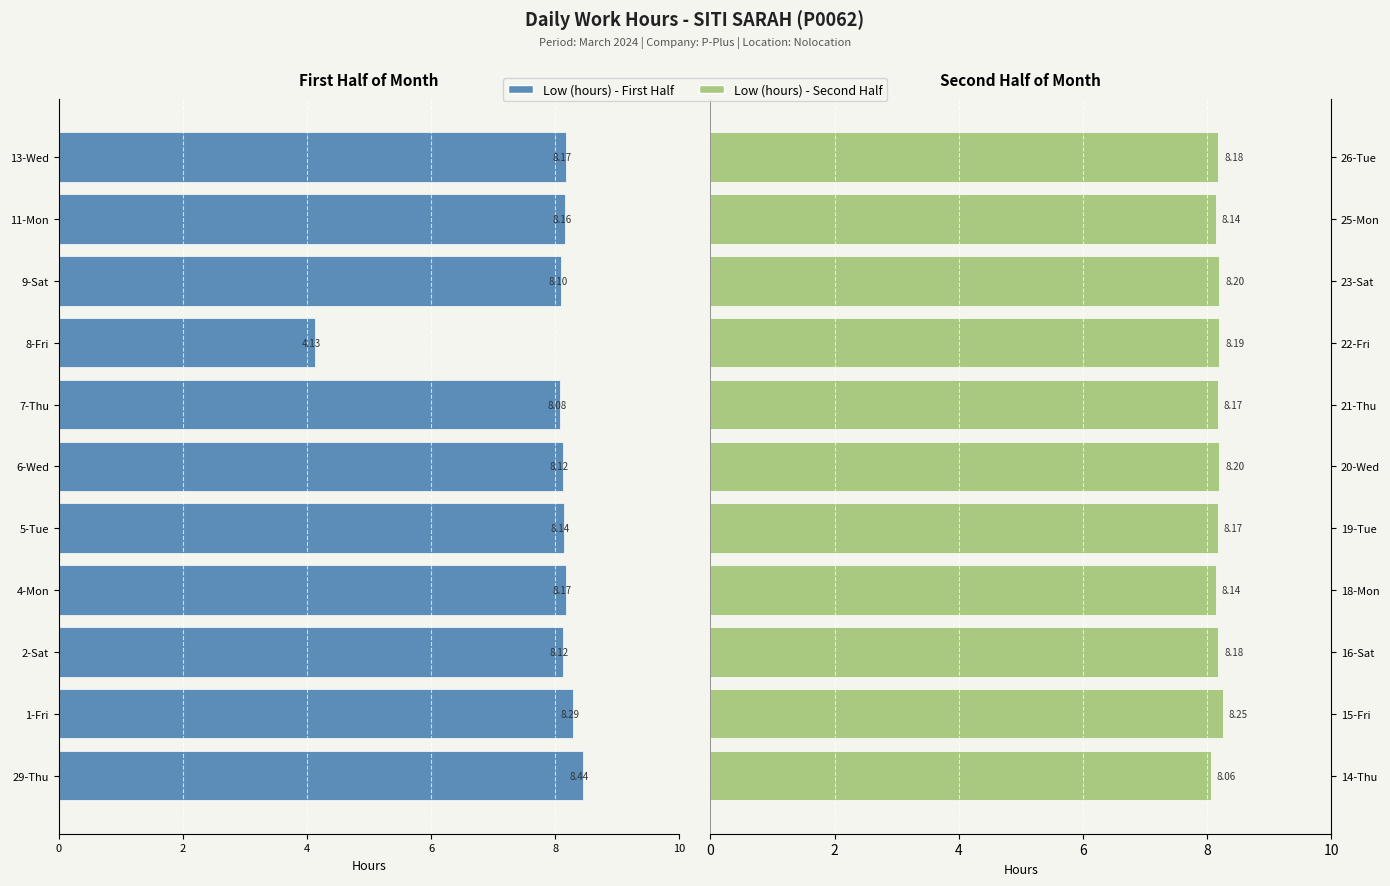

The Low (hours) - Second Half series shows 8.2 at 20-Wed. True or false?

True